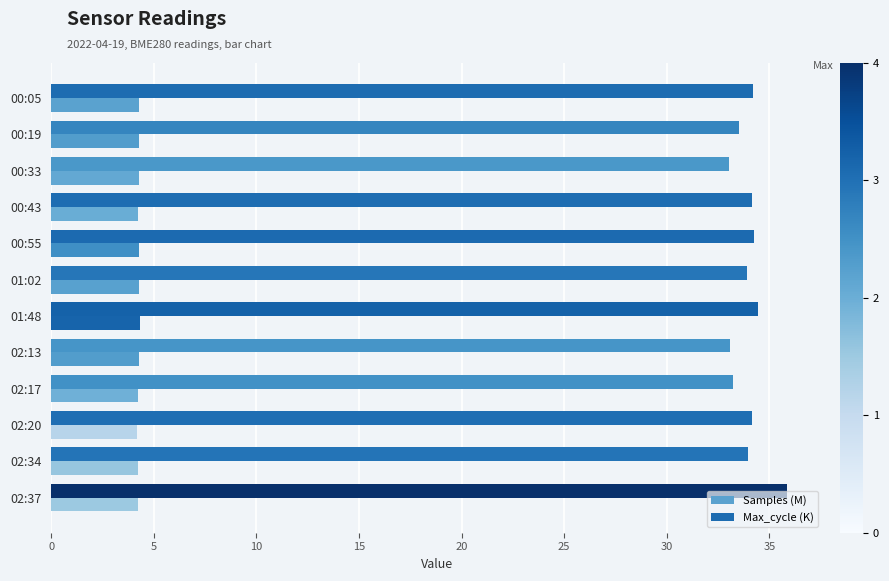

Count the number of categories in the chart.

12